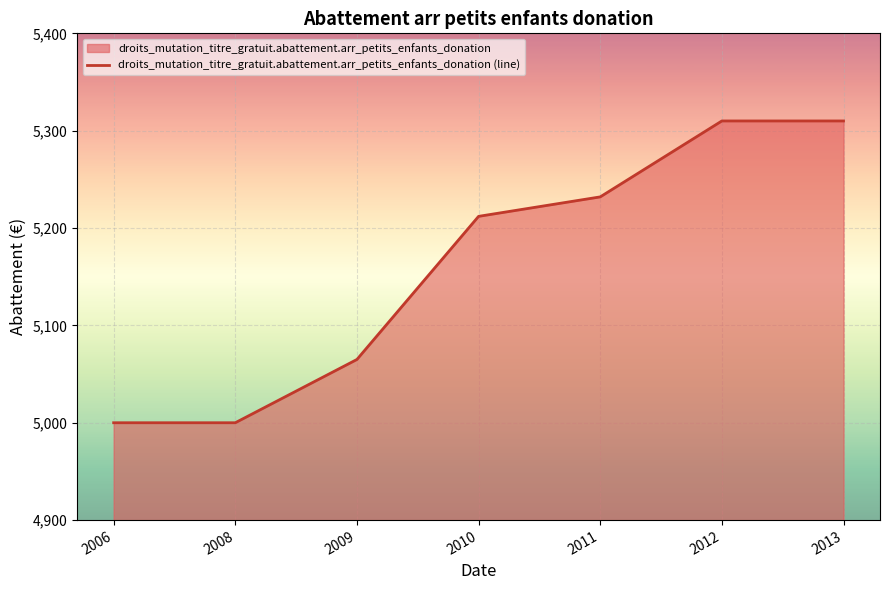

What is the sum of the values at 2011 and 2013?

10542